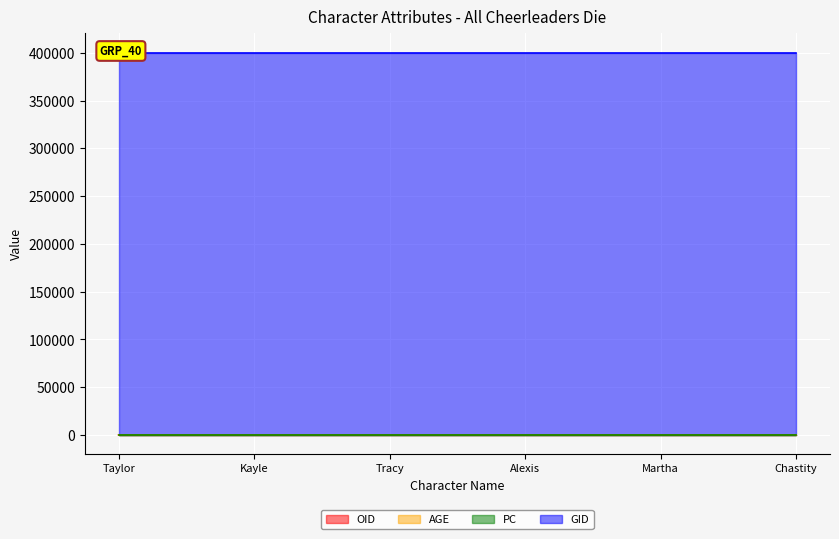

Rank the categories by AGE value from highest to lowest.

Taylor, Alexis, Chastity, Kayle, Martha, Tracy